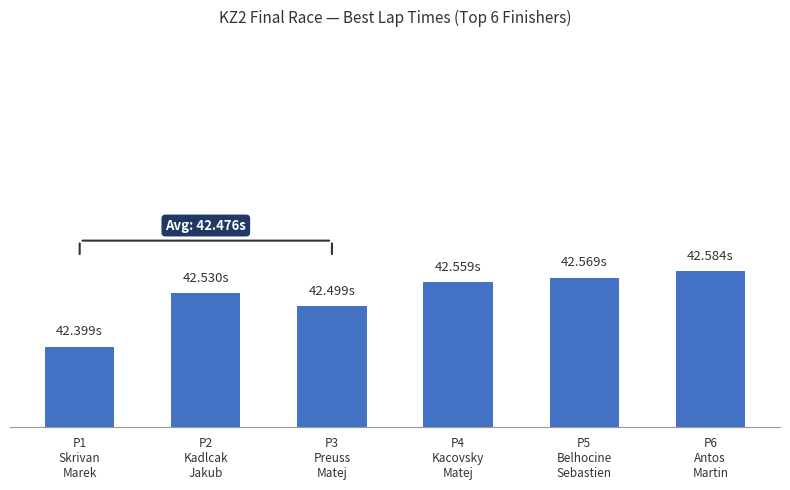

Reading right to left, list all the values displayed in this chart.

P6
Antos
Martin=42.6	P5
Belhocine
Sebastien=42.6	P4
Kacovsky
Matej=42.6	P3
Preuss
Matej=42.5	P2
Kadlcak
Jakub=42.5	P1
Skrivan
Marek=42.4